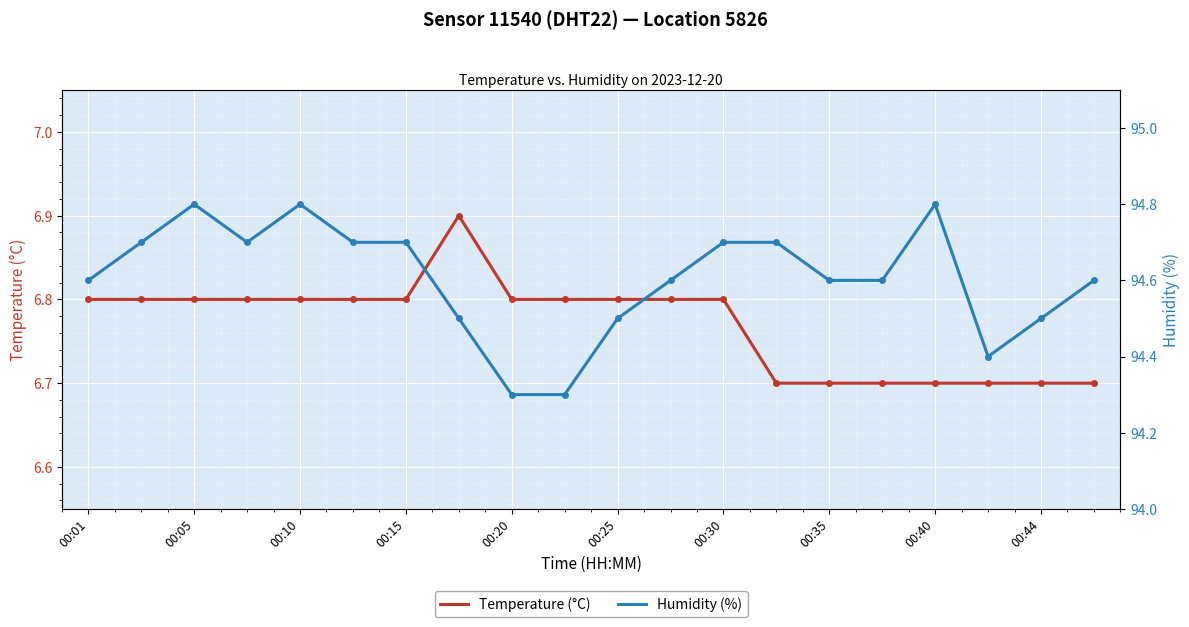

True or false: Temperature (°C) has a value of 6.8 at 00:20.

True